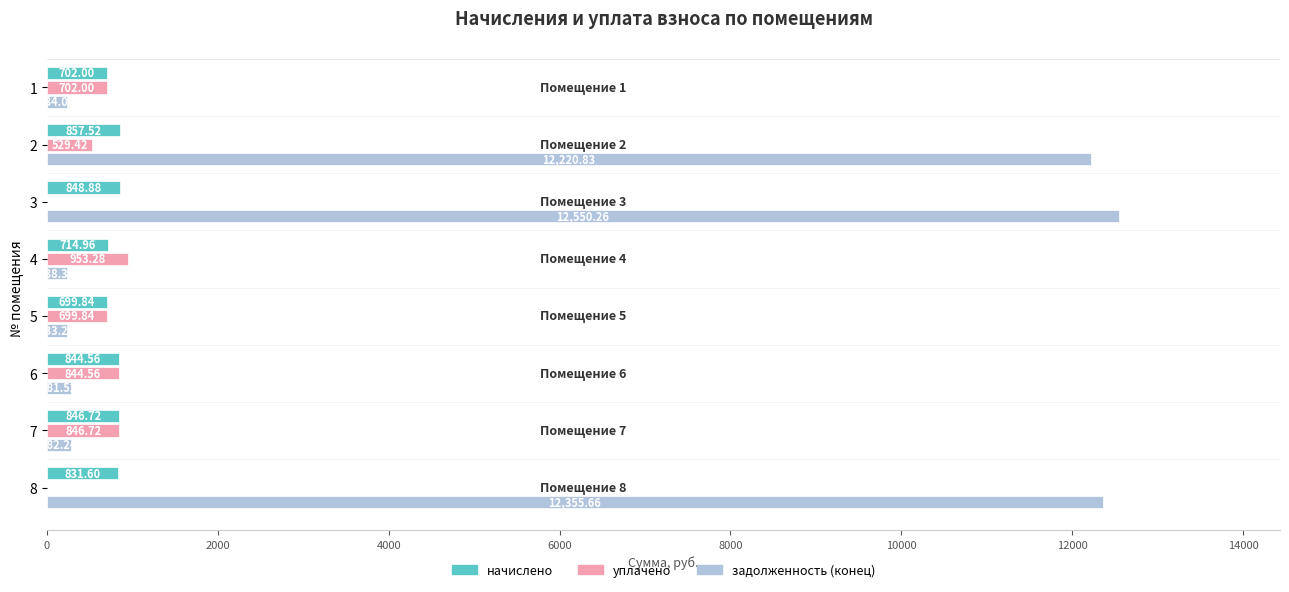

Which series changed the most between 2 and 5?

задолженность (конец)